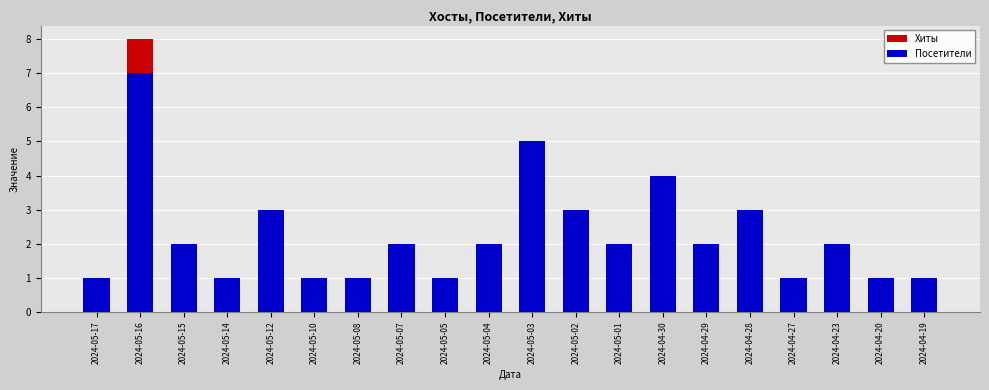

Is the value of Хиты at 2024-05-14 greater than the value of Посетители at 2024-05-14?

No